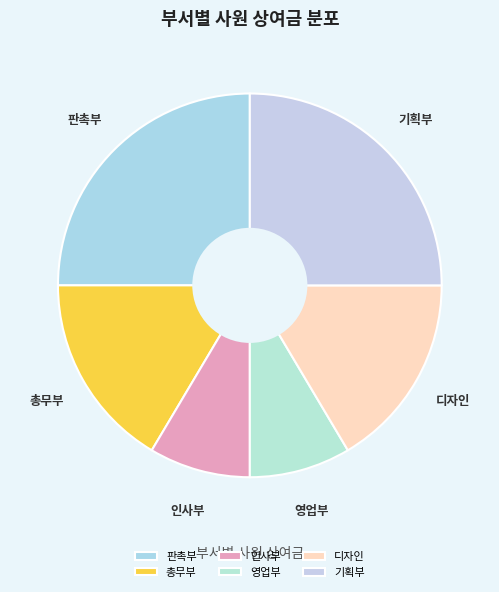

True or false: 인사부 accounts for 9% of the total.

True